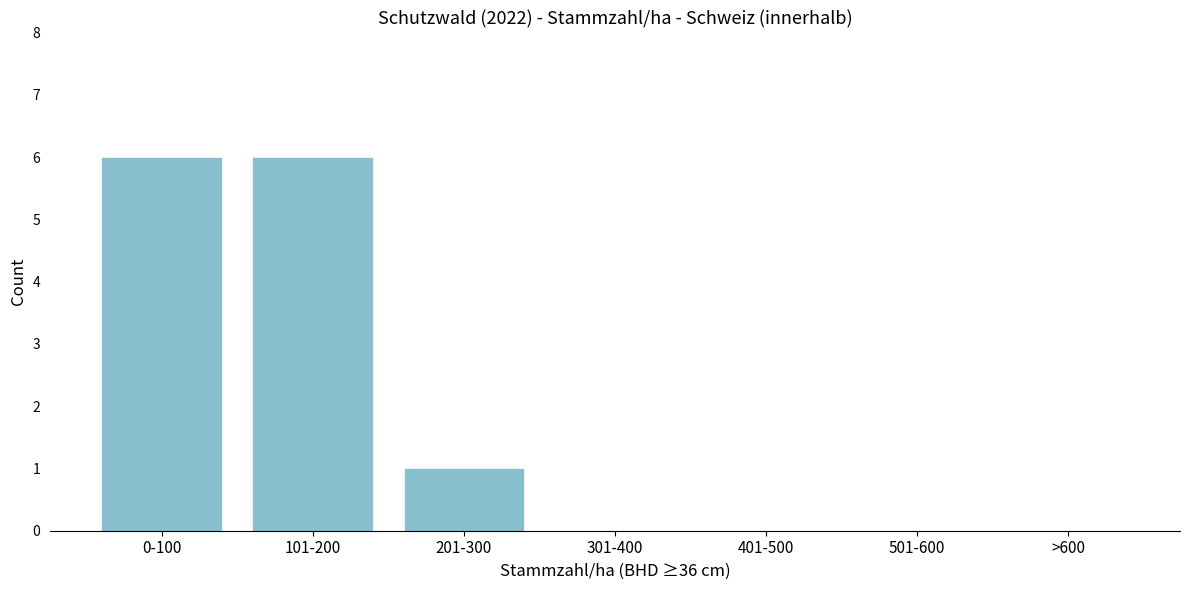

Reading left to right, list all the values displayed in this chart.

0-100=6	101-200=6	201-300=1	301-400=0	401-500=0	501-600=0	>600=0